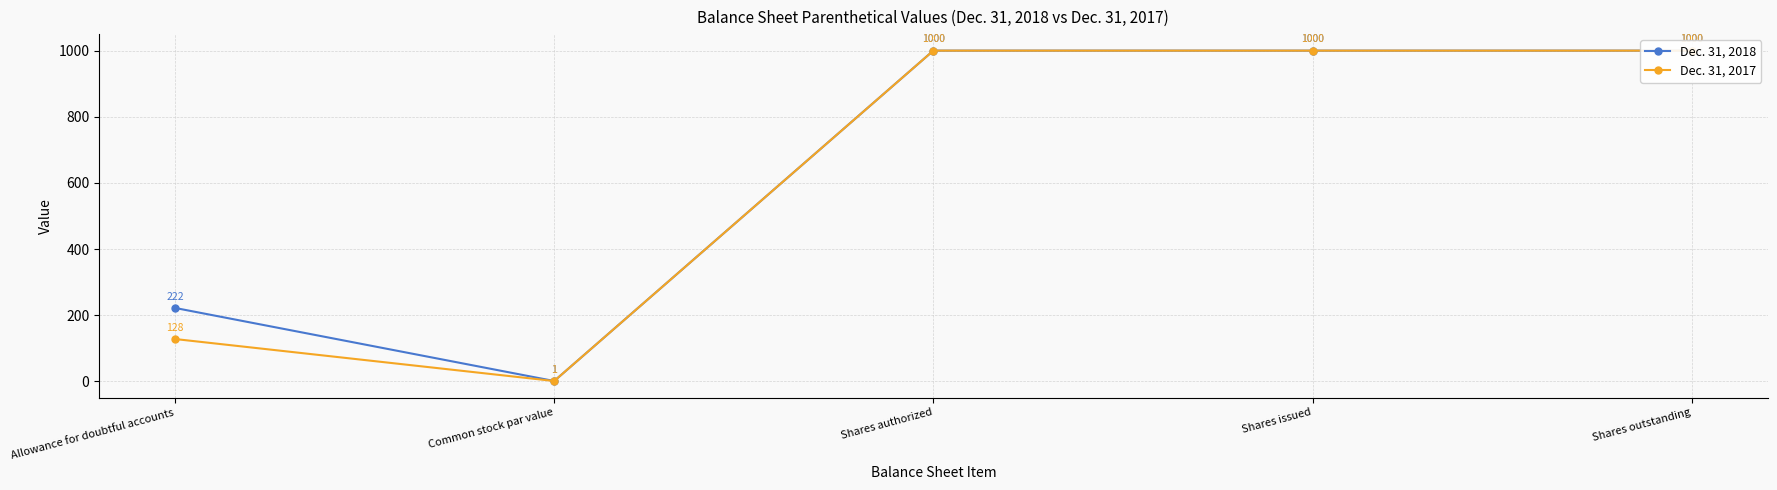

What is the label of the 5th point from the right?

Allowance for doubtful accounts